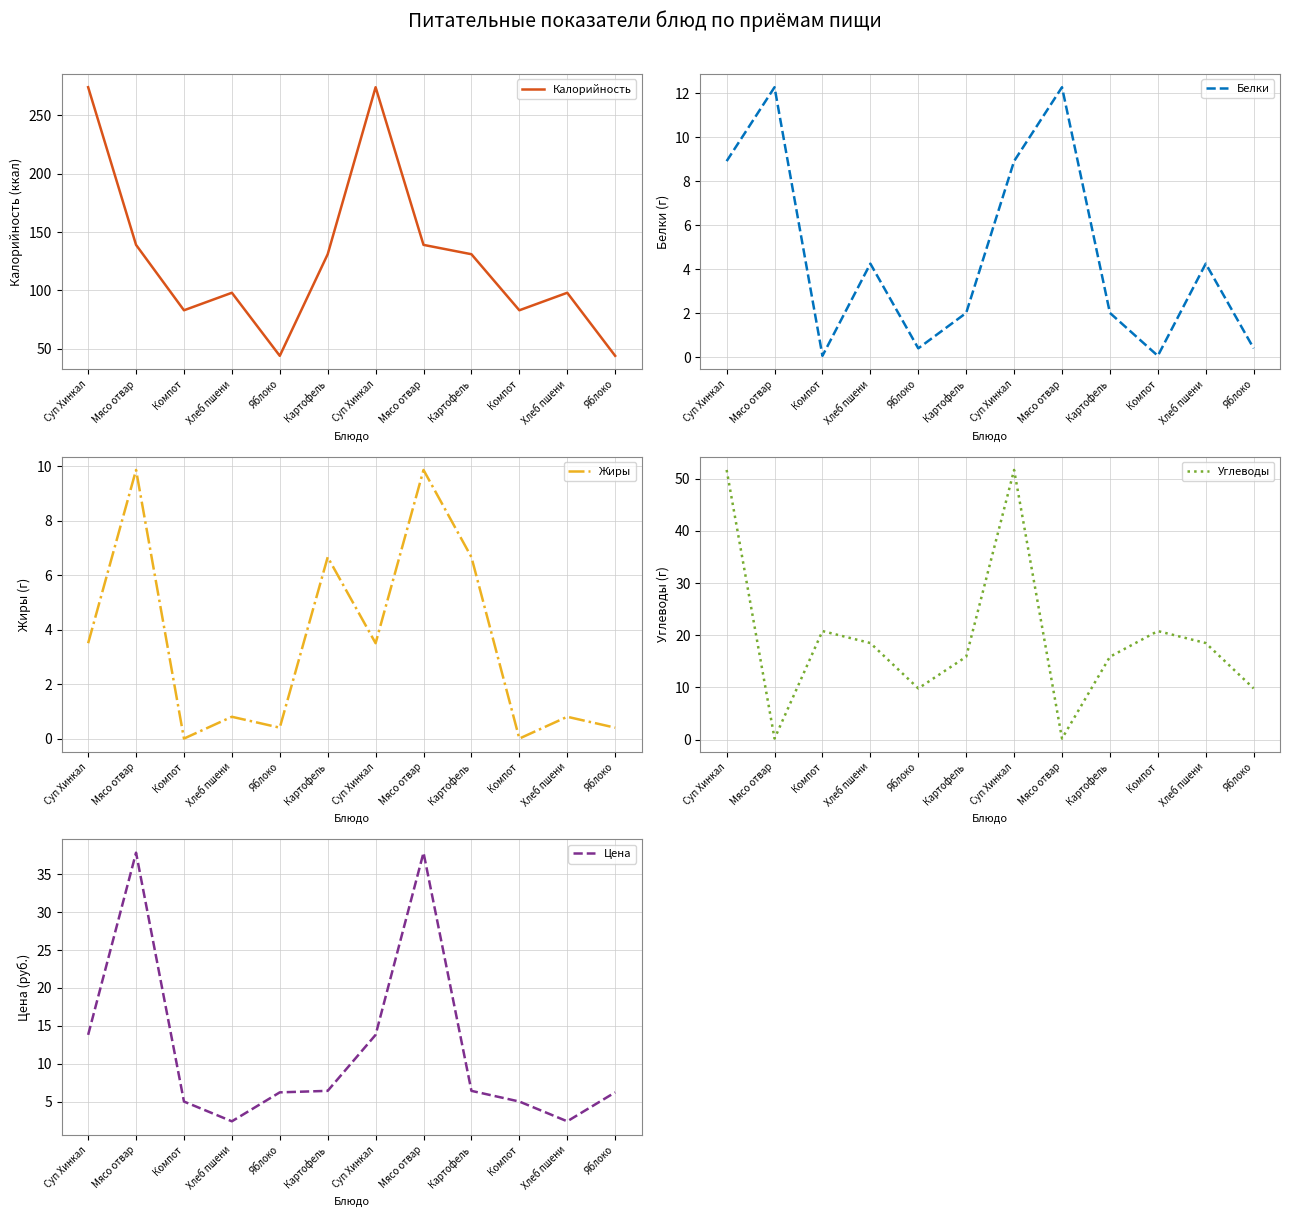

The Жиры series shows 6.7 at Картофель. True or false?

True